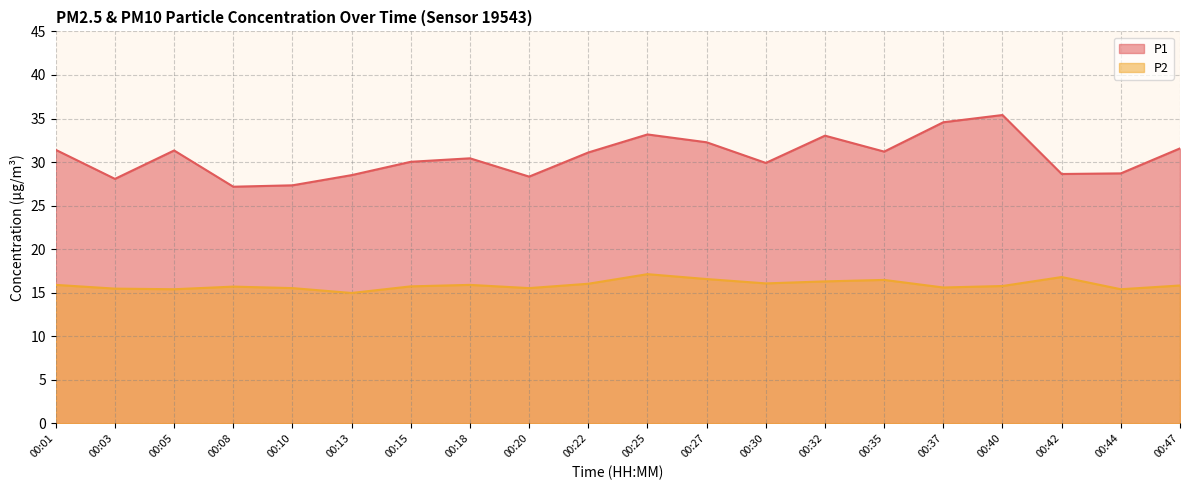

At which category does the chart reach its minimum across all series?

00:13